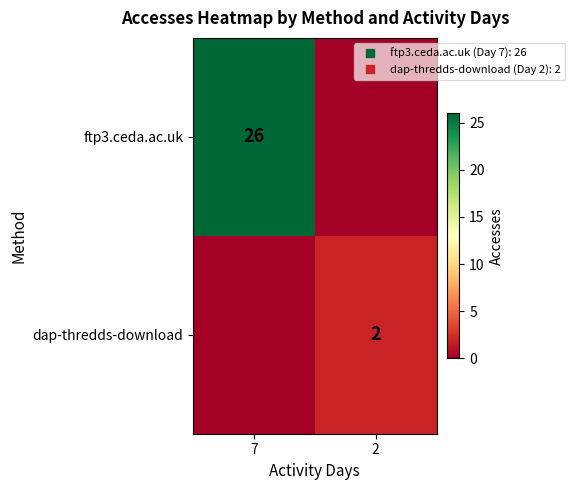

At which category is the sum across all series the highest?

7